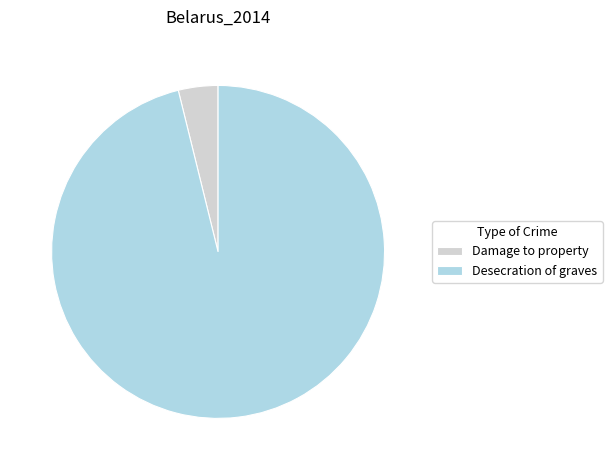

Which slice represents more than half of the pie?

Desecration of graves